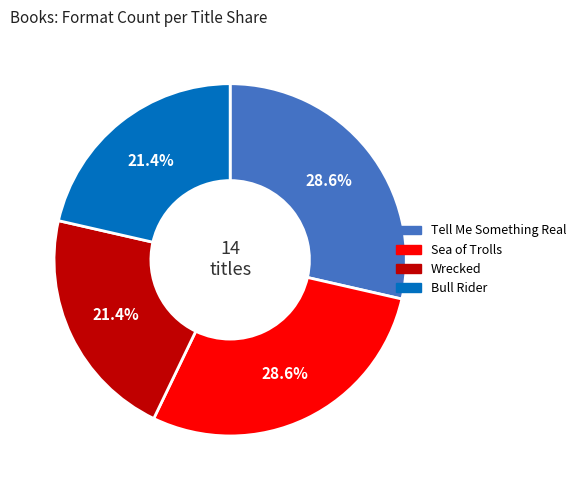

Combined, what portion of the pie is Wrecked and Tell Me Something Real?

50.0%